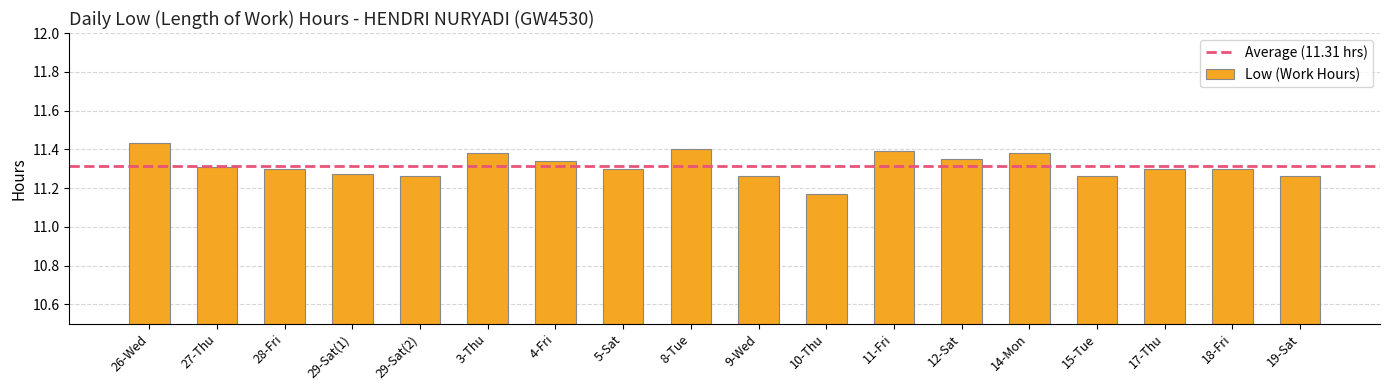

Count the values in the range 11 to 12.

18